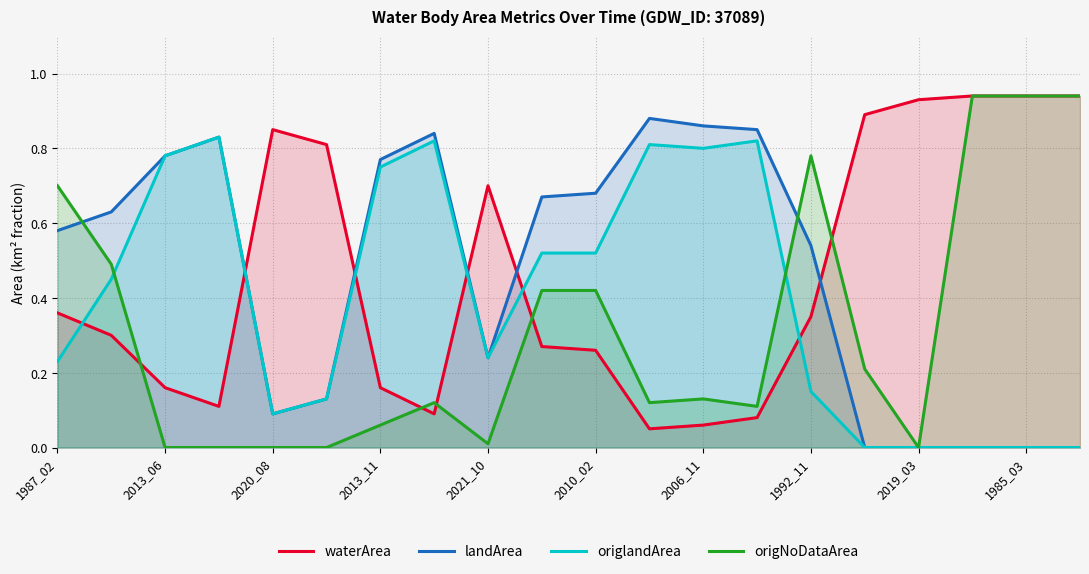

What are all the series names shown in the legend?

waterArea, landArea, origlandArea, origNoDataArea